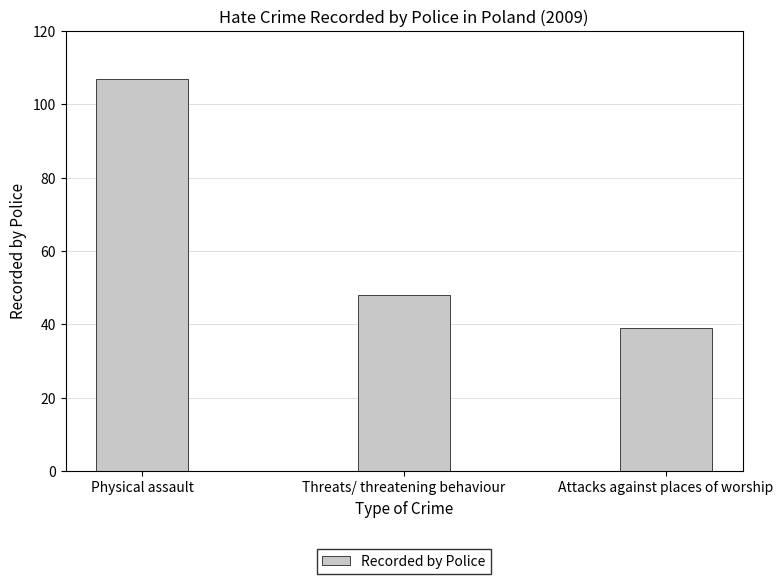

Approximately how many times larger is the value at Threats/ threatening behaviour compared to Physical assault?

0.4